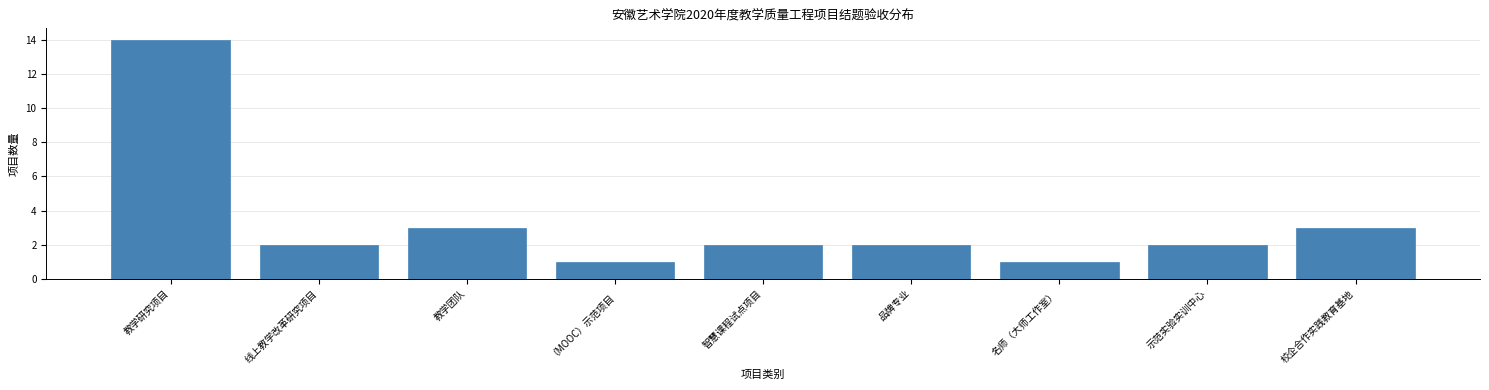

Reading left to right, list all the values displayed in this chart.

14	2	3	1	2	2	1	2	3